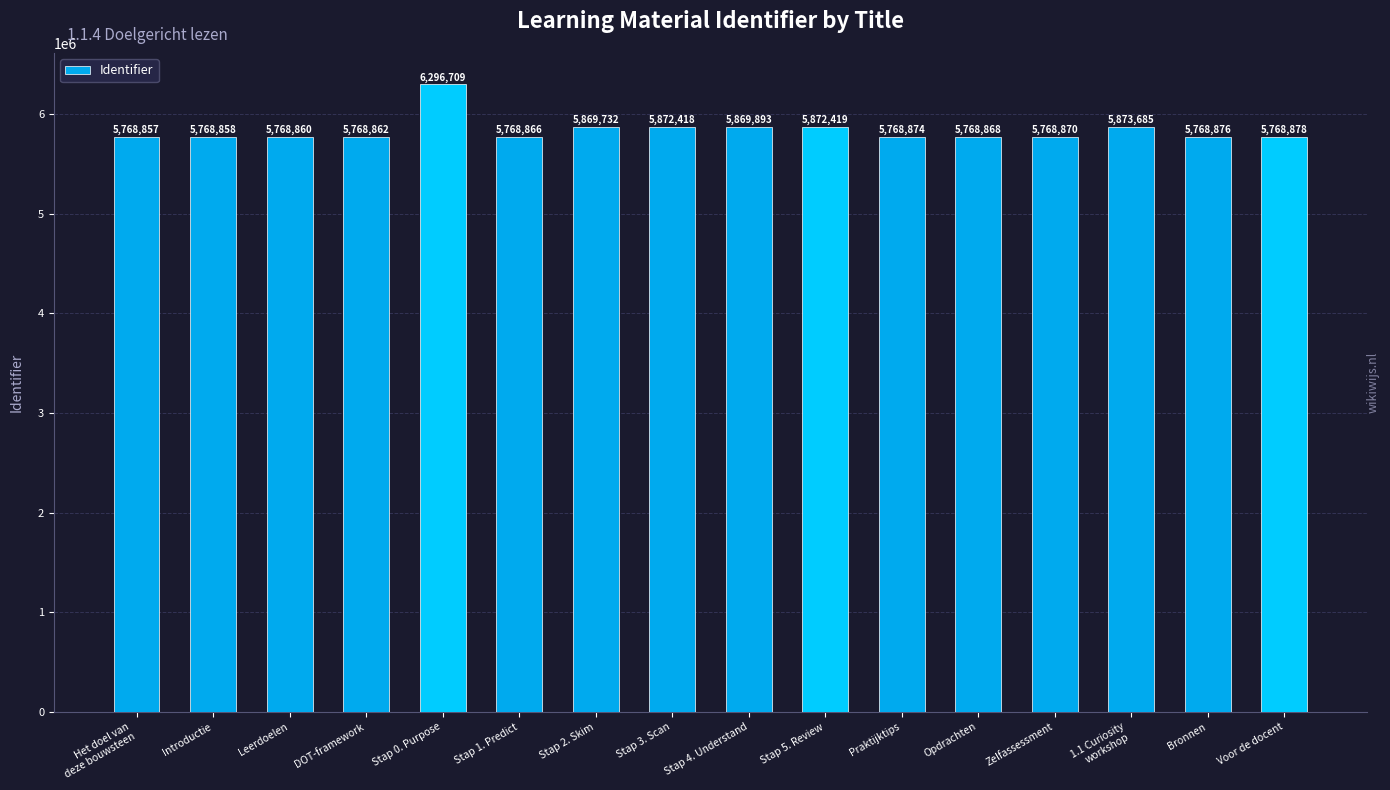

Where does the data first go above 5768876?

Stap 0. Purpose